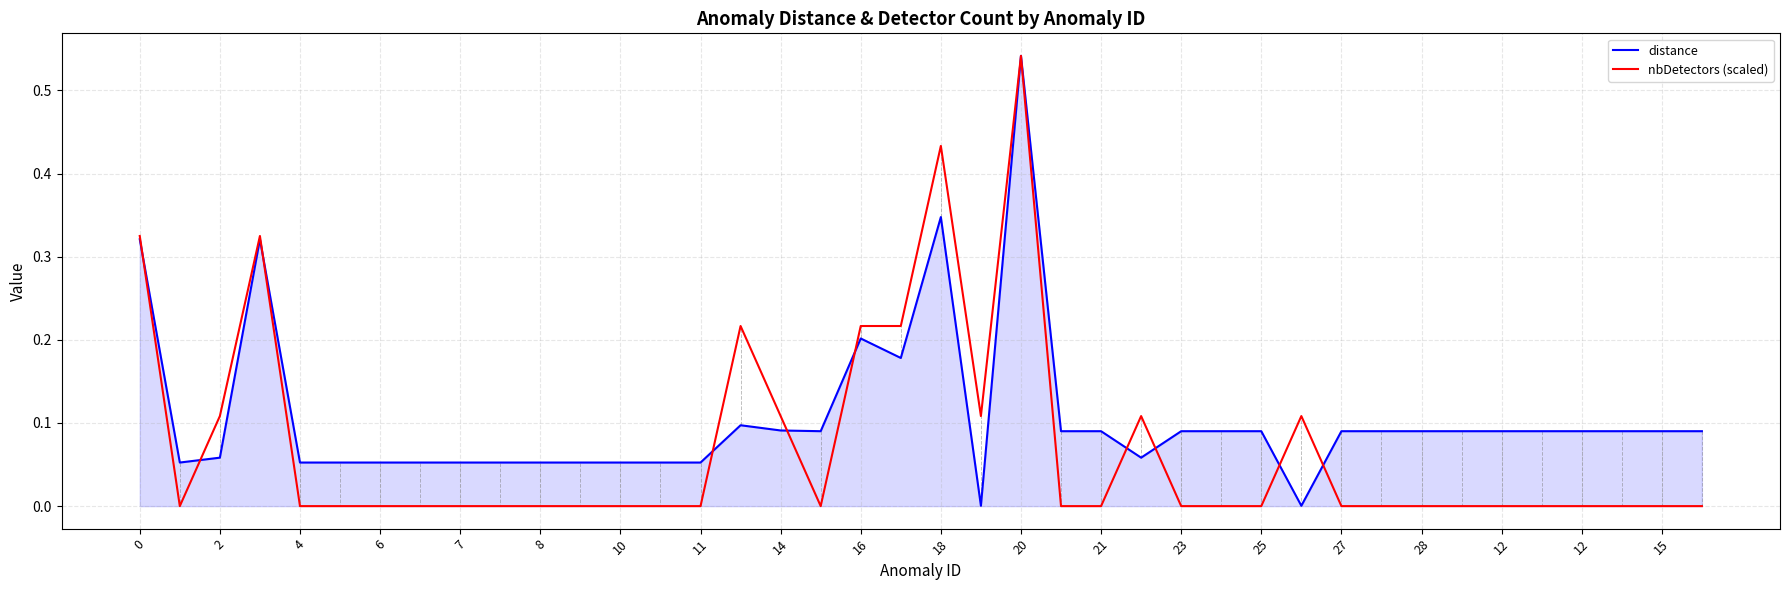

Which series has the largest range (max minus min)?

nbDetectors (scaled)